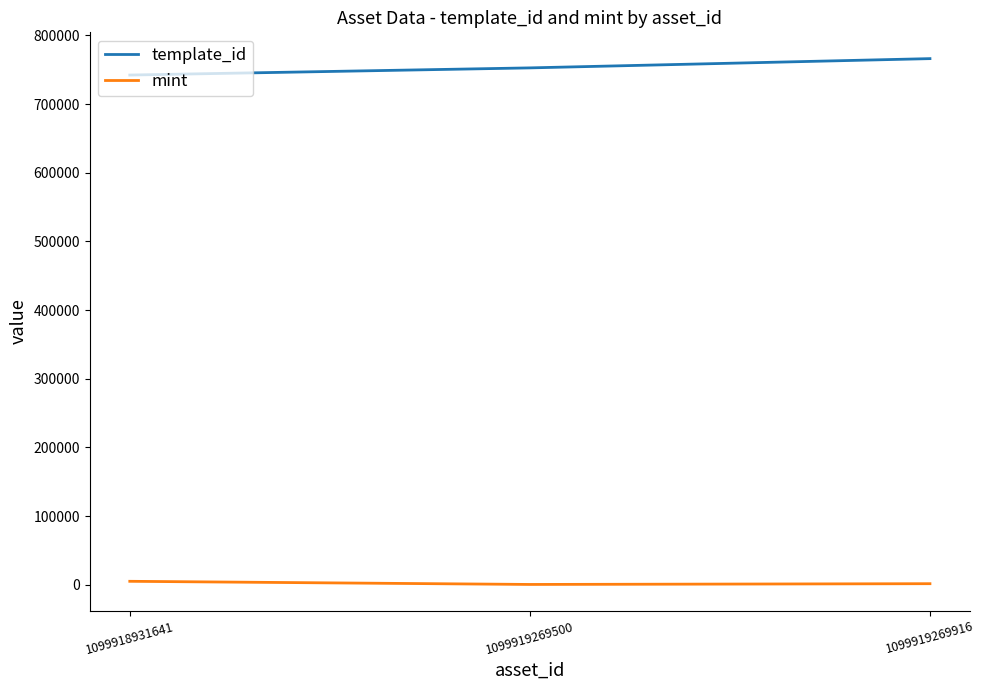

At 1099919269500, list the series in order from largest to smallest.

template_id, mint